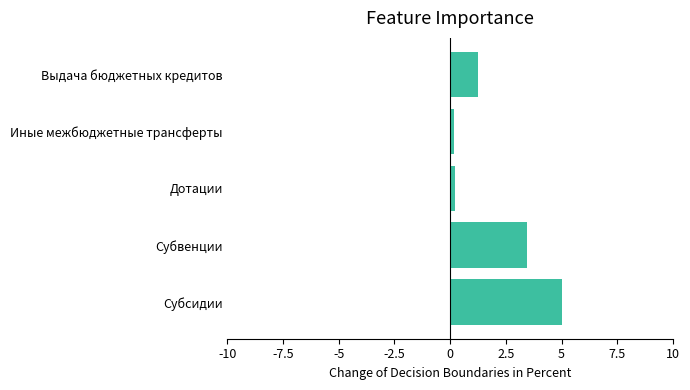

What is the average value?

2.0